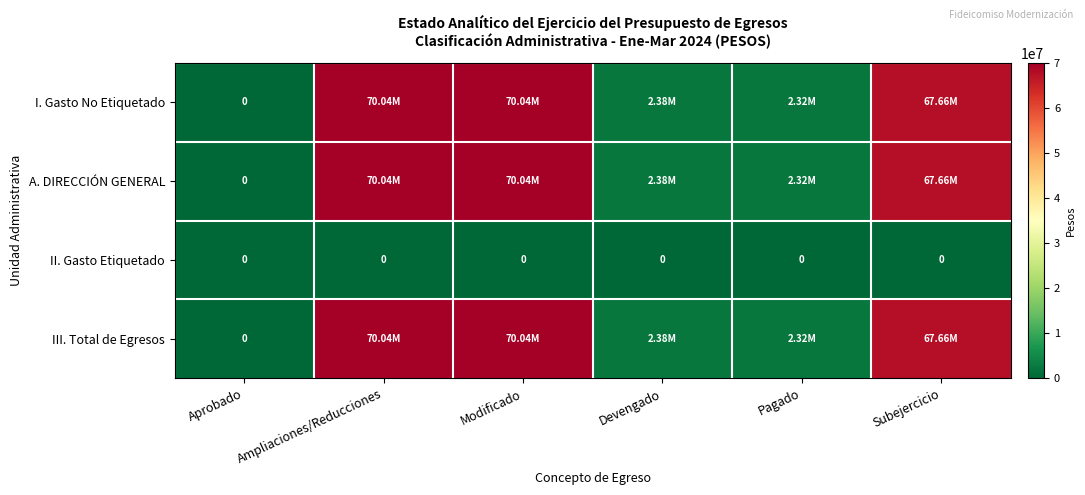

Which series changed the most between Ampliaciones/Reducciones and Modificado?

I. Gasto No Etiquetado